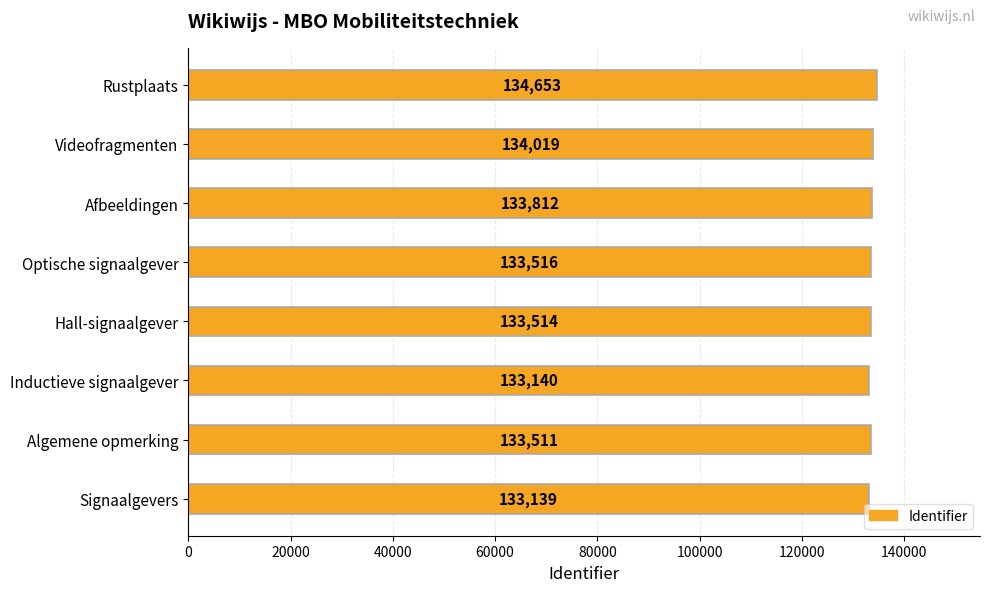

Reading bottom to top, list all the values displayed in this chart.

133139	133511	133140	133514	133516	133812	134019	134653